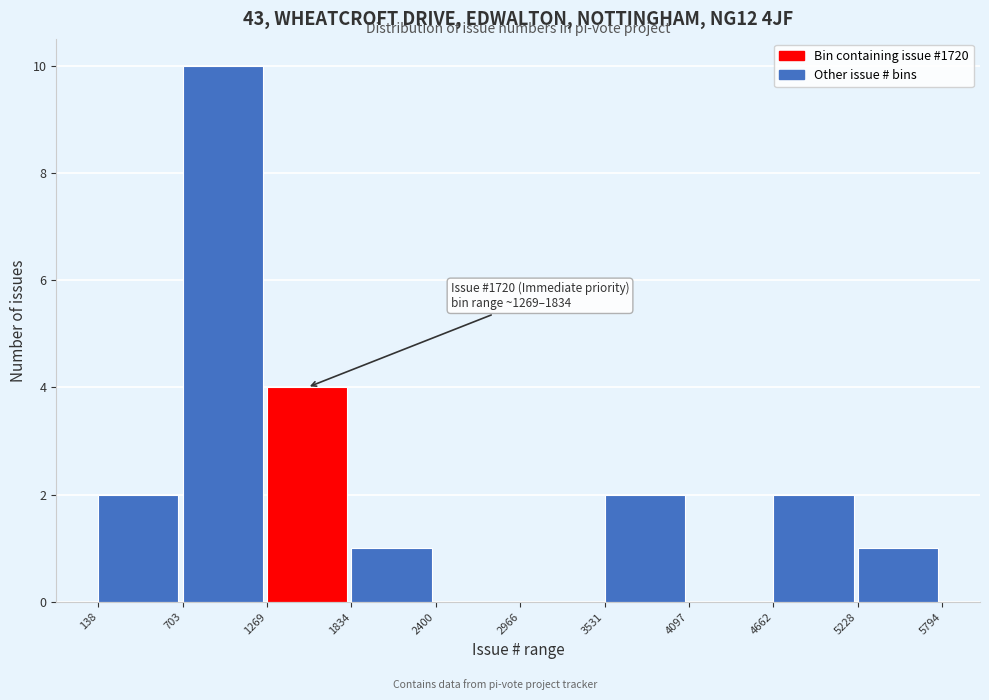

Which range on the x-axis has the tallest bar?

703 to 1269